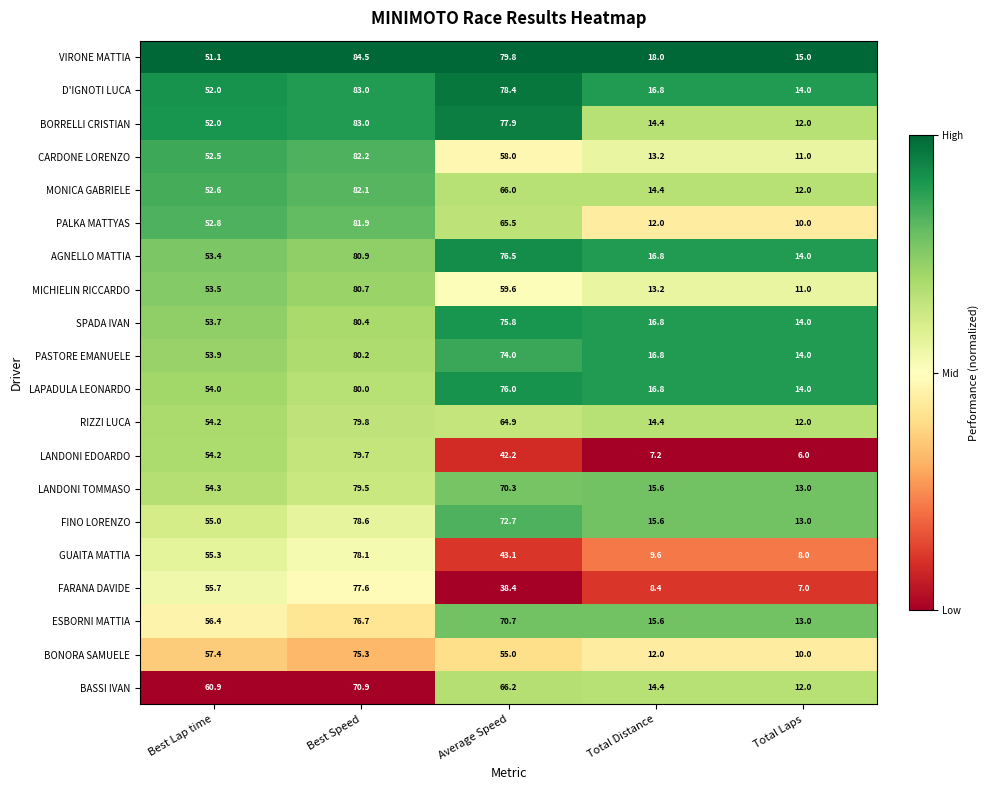

True or false: VIRONE MATTIA has a value of 24.4 at Total Distance.

False